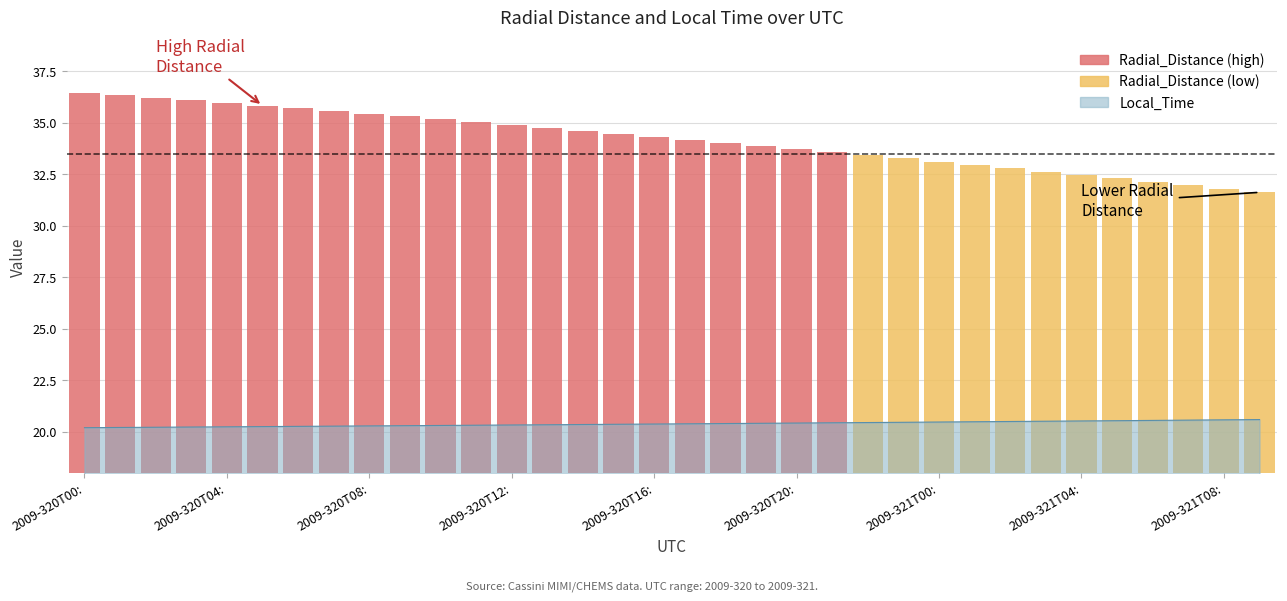

Are the bars horizontal?

No